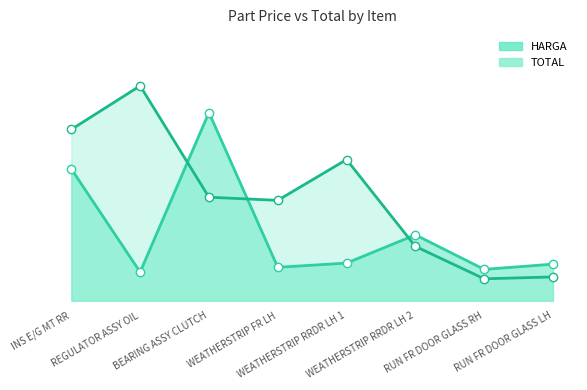

The value of HARGA at BEARING ASSY CLUTCH is 900000. True or false?

True